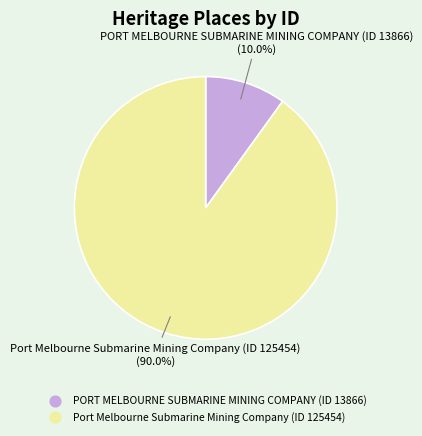

The Port Melbourne Submarine Mining Company (ID 125454) slice represents 90% of the pie. True or false?

True